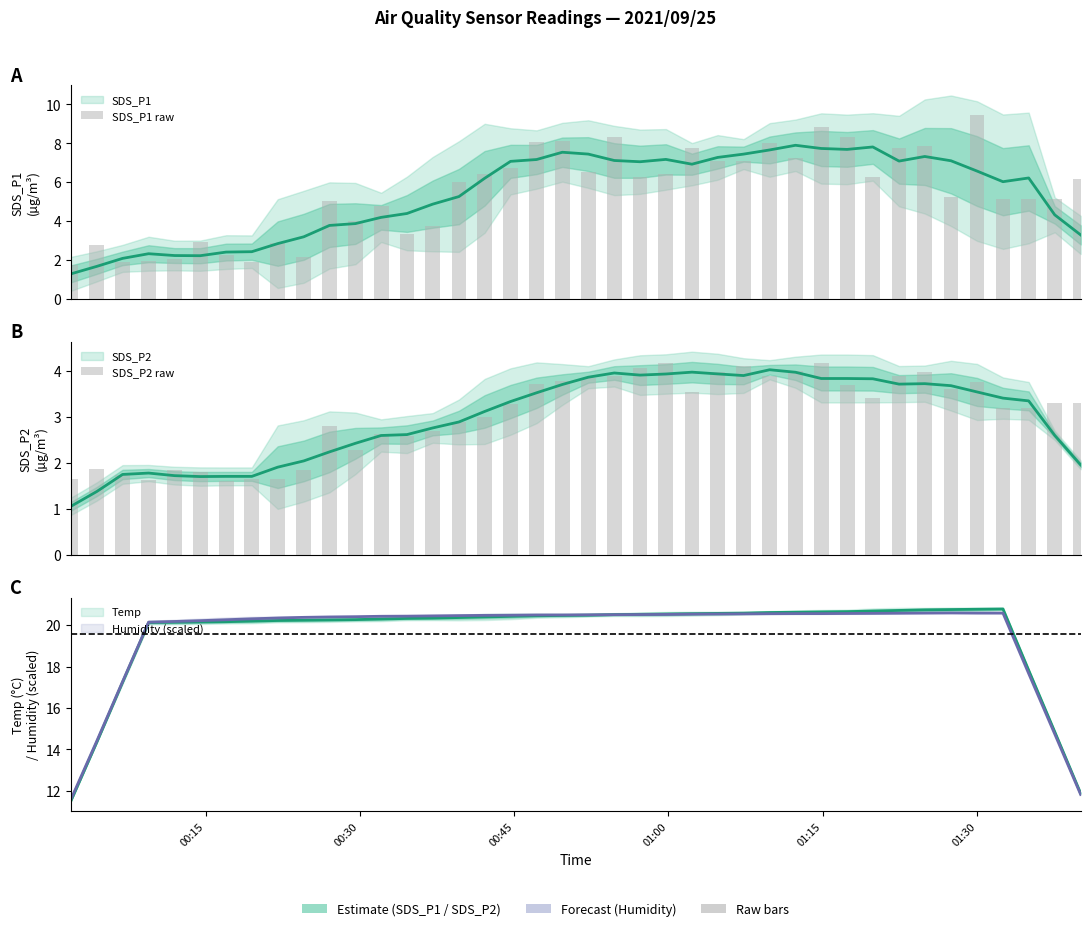

Which series has the largest total across all categories?

SDS_P1 raw